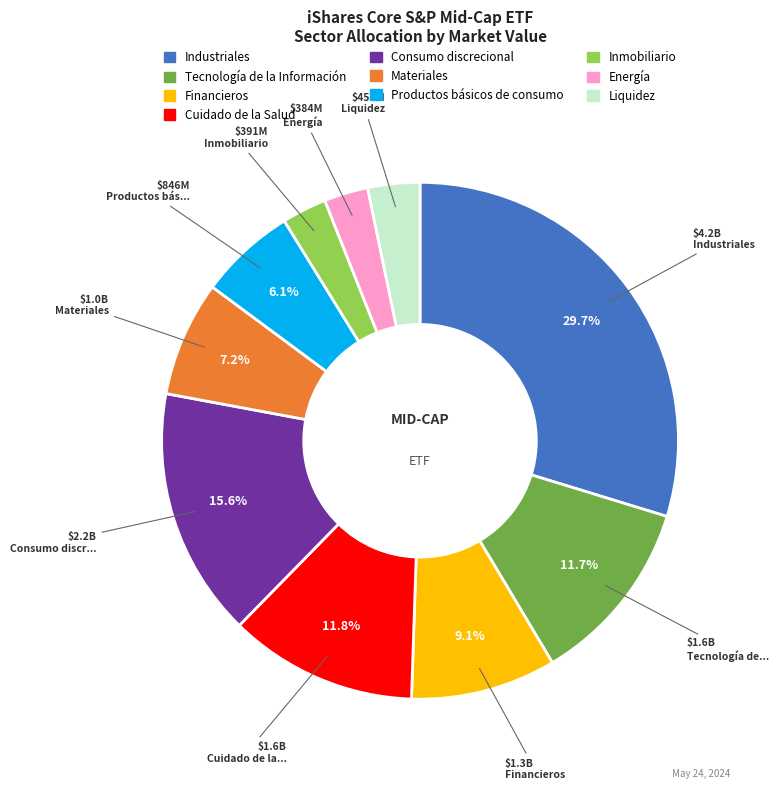

To the nearest percent, what percentage of the pie is Inmobiliario?

3%